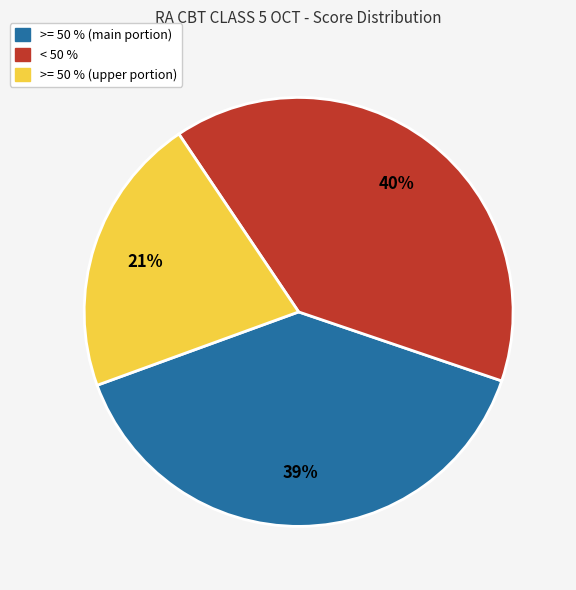

To the nearest percent, what is the average slice percentage?

33%